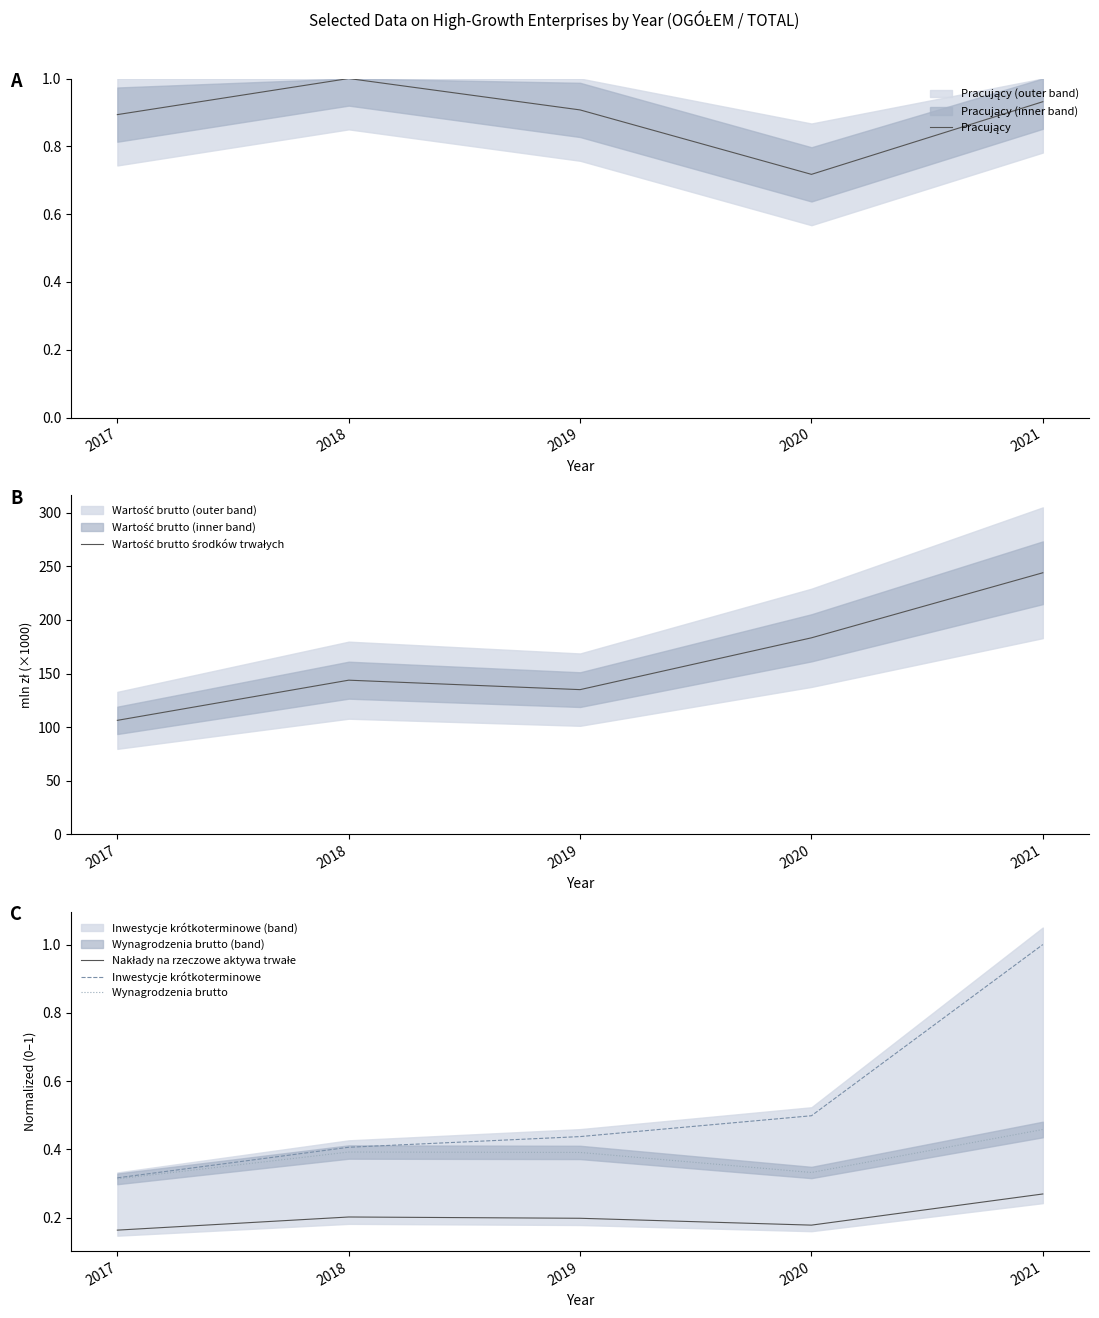

Which series has the largest total across all categories?

Wartość brutto środków trwałych